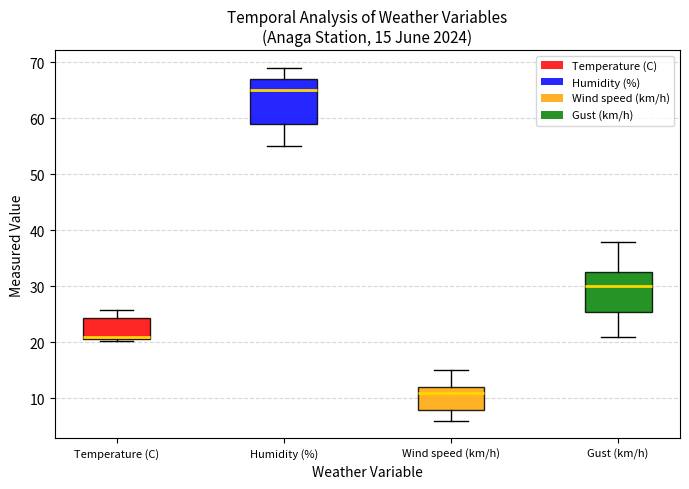

Which box's median line is the lowest?

Wind speed (km/h)